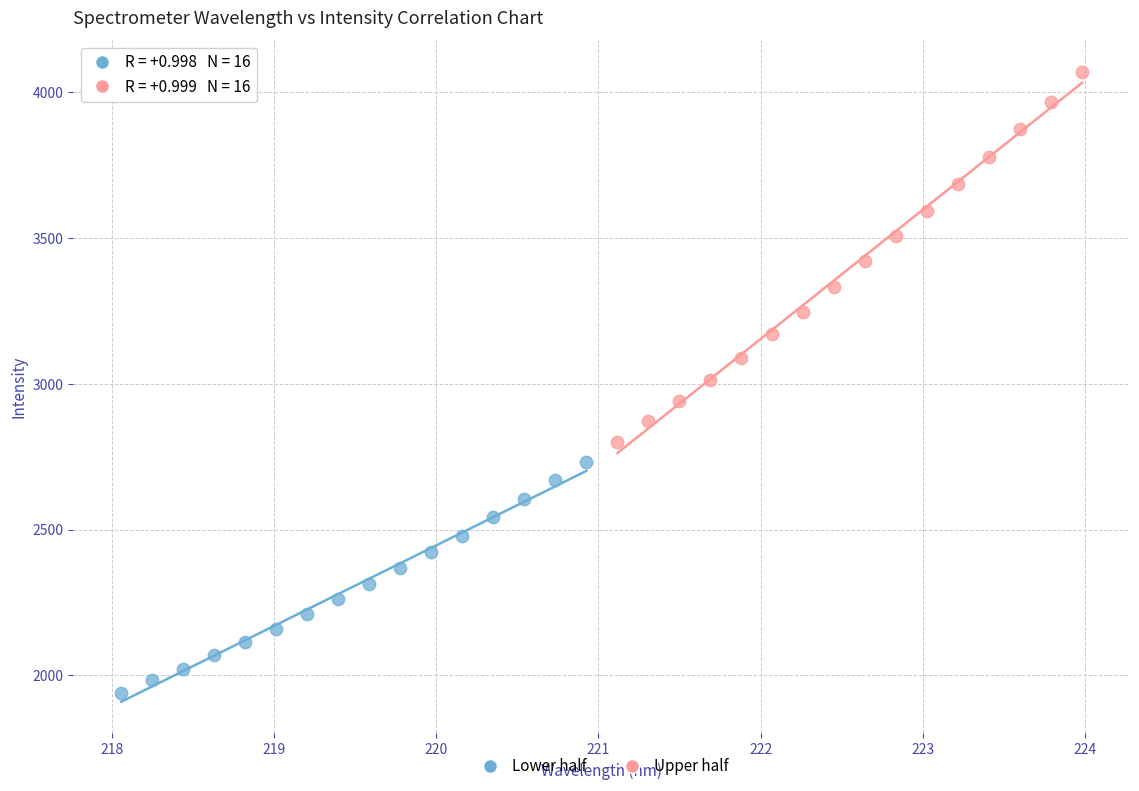

Which series contains the highest Y value?

Upper half